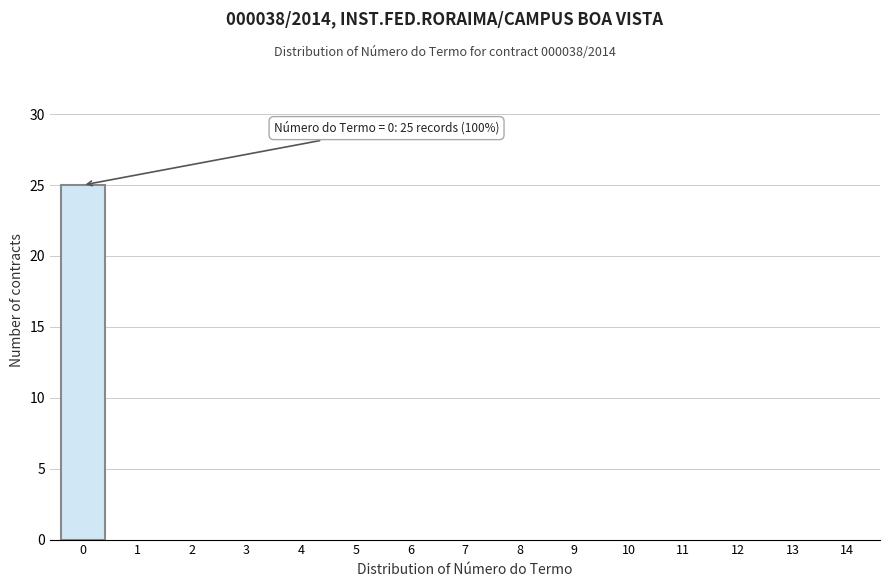

Reading left to right, extract all data points from this chart.

0=25	1=0	2=0	3=0	4=0	5=0	6=0	7=0	8=0	9=0	10=0	11=0	12=0	13=0	14=0